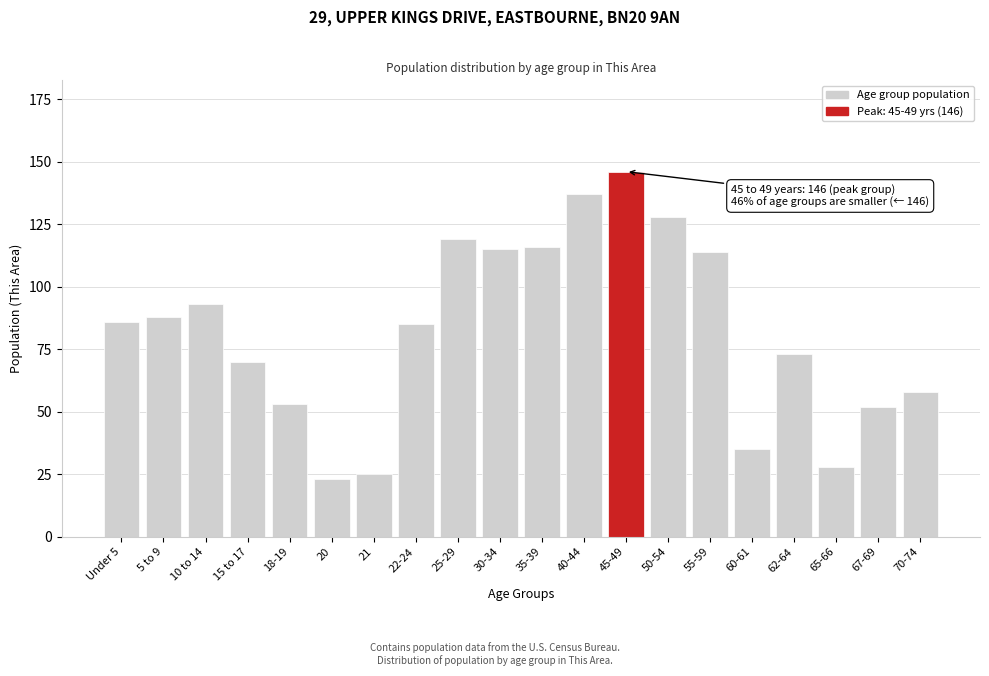

Reading left to right, extract all data points from this chart.

Under 5=86	5 to 9=88	10 to 14=93	15 to 17=70	18-19=53	20=23	21=25	22-24=85	25-29=119	30-34=115	35-39=116	40-44=137	45-49=146	50-54=128	55-59=114	60-61=35	62-64=73	65-66=28	67-69=52	70-74=58